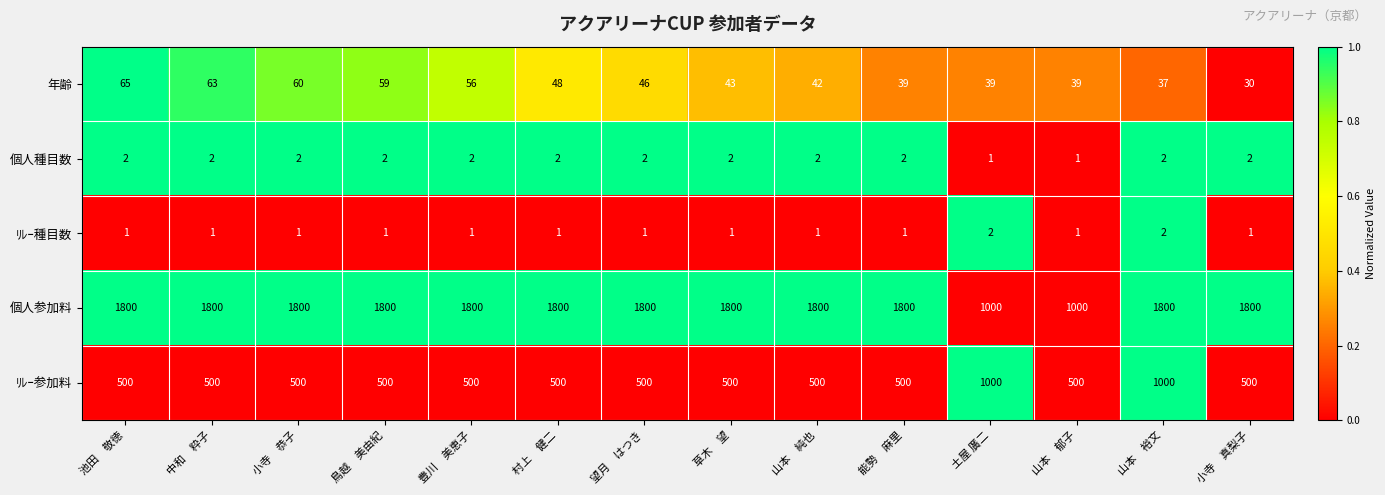

What is the greatest value displayed?

1800